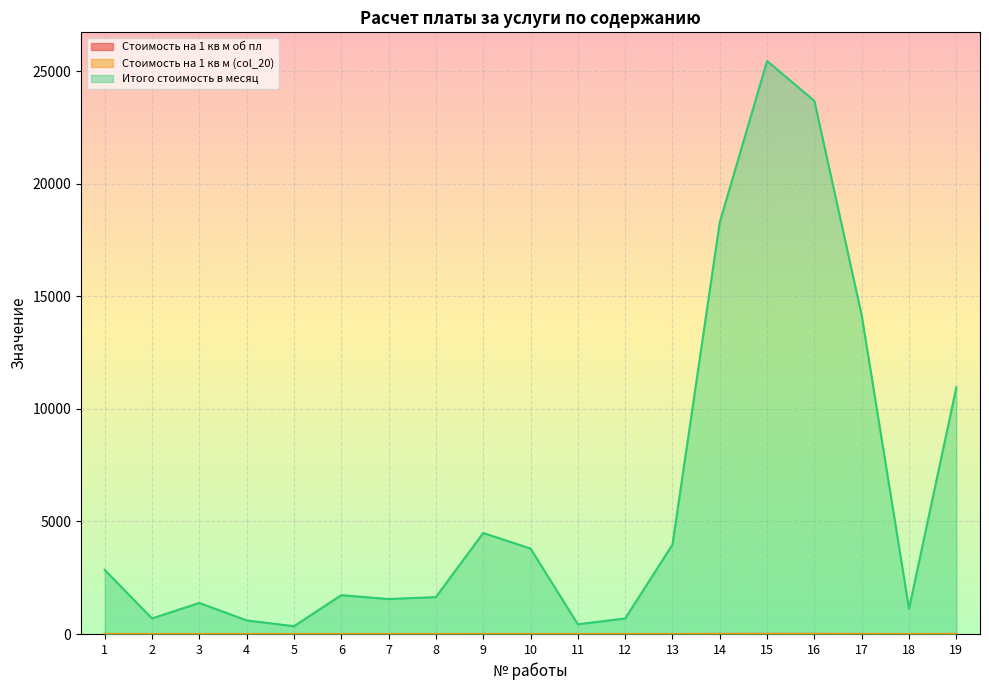

True or false: Стоимость на 1 кв м об пл and Стоимость на 1 кв м (col_20) cross at least once.

False